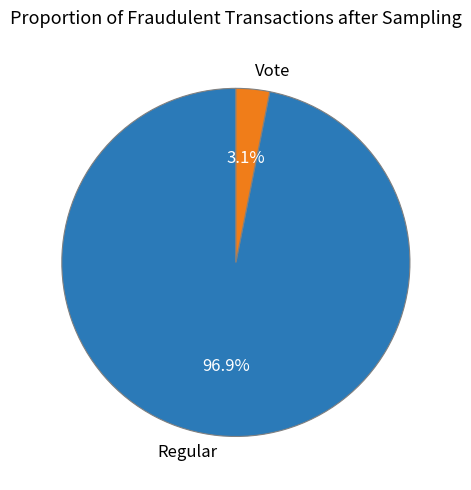

To the nearest percent, what is the difference between the Vote and Regular slice percentages?

94%